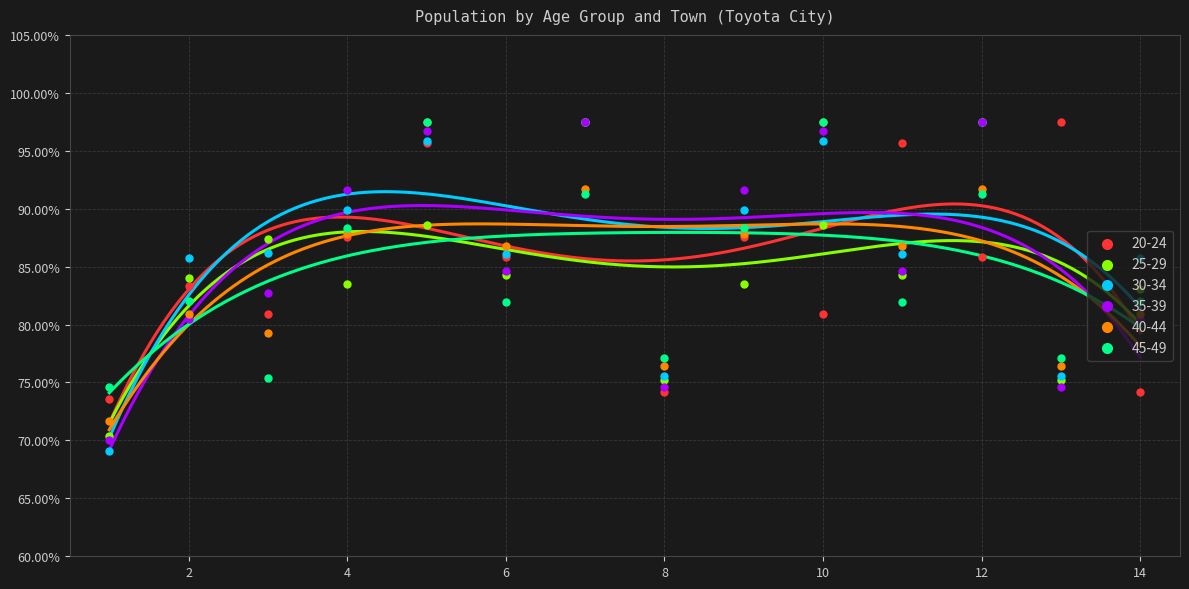

Which series reaches the minimum Y coordinate?

30-34